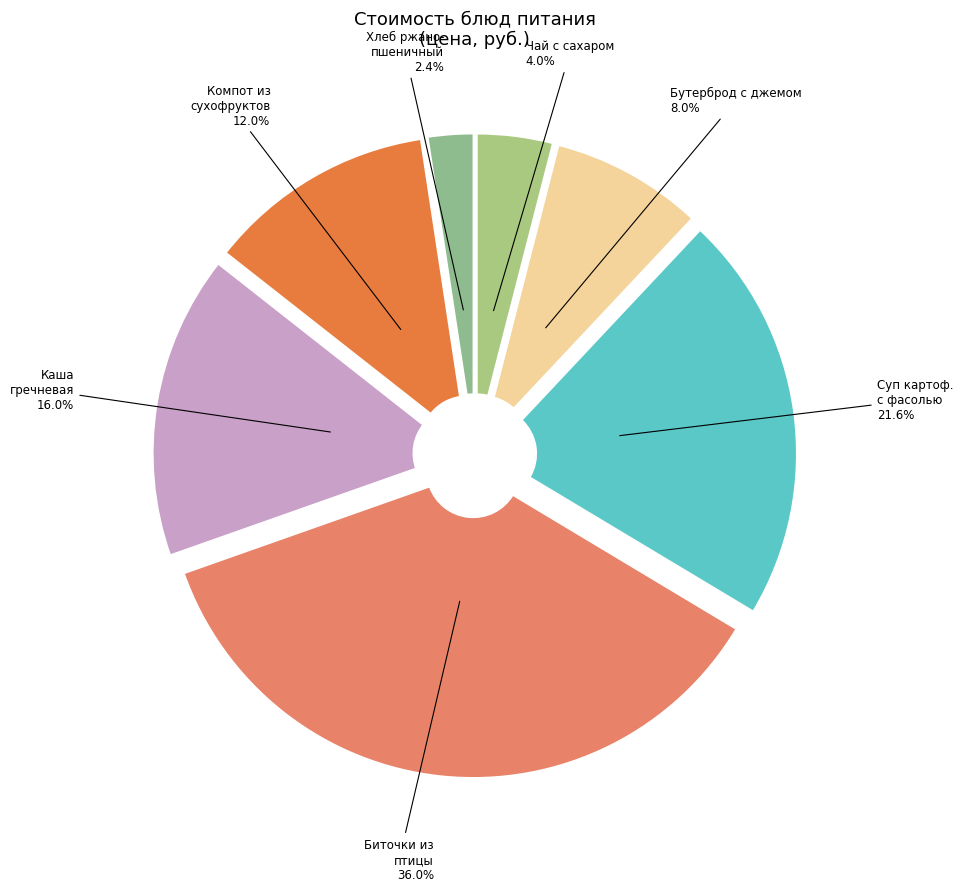

How many segments does this pie chart have?

7